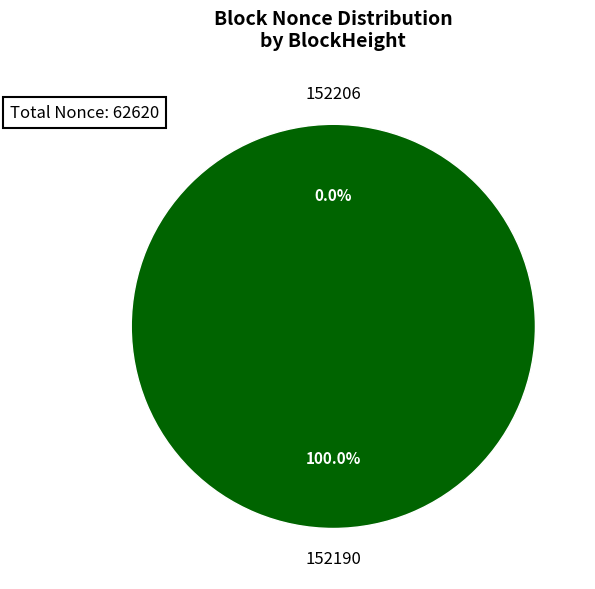

How many slices are in this pie chart?

2